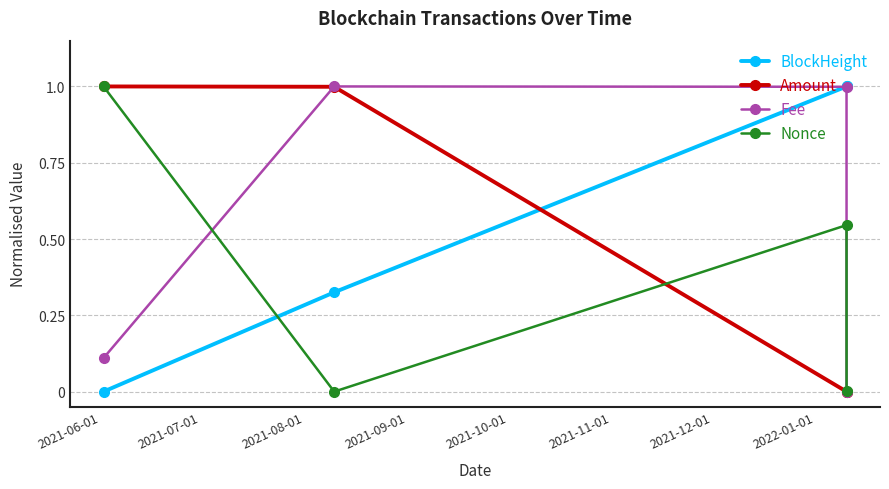

How many interior local peaks does the Fee series have?

1